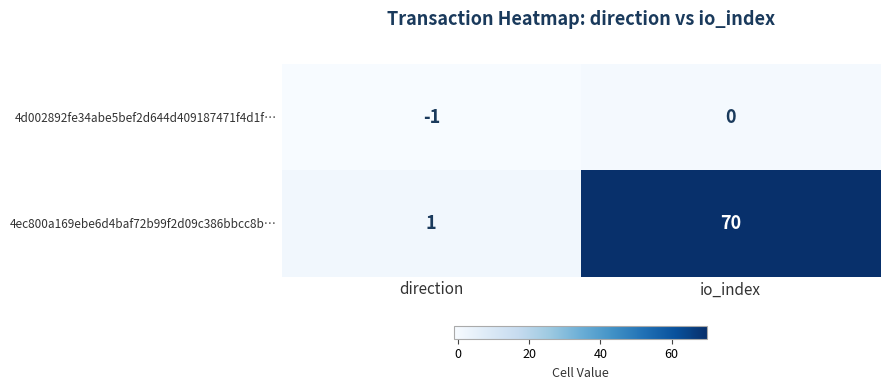

Is it true that 4d002892fe34abe5bef2d644d409187471f4d1f… equals 0 at io_index?

True